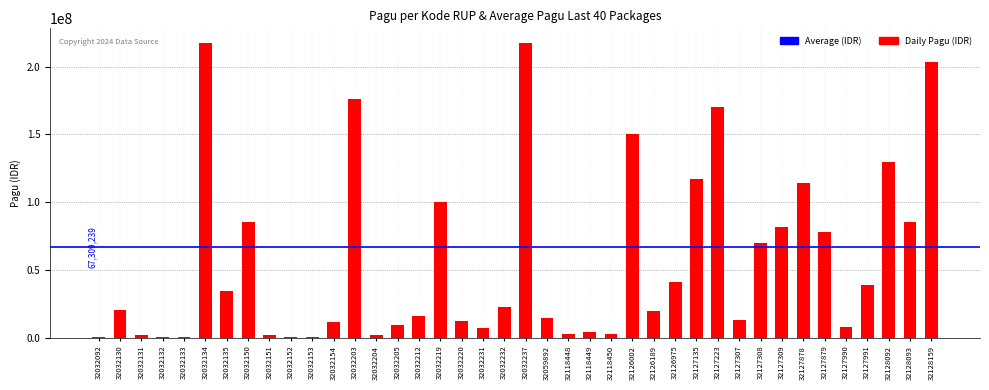

What is the sum of the values at 32032132 and 32032130?

21050000